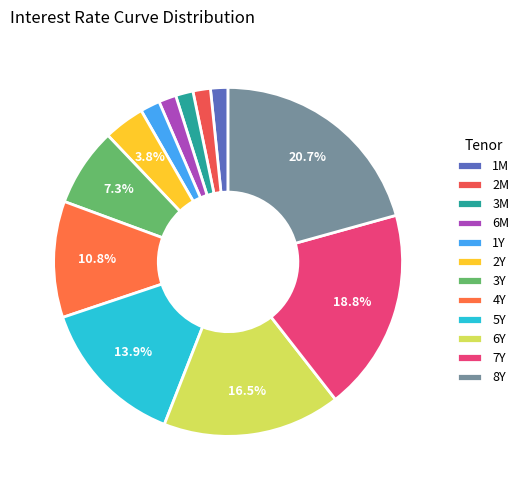

How many slices are in this pie chart?

12